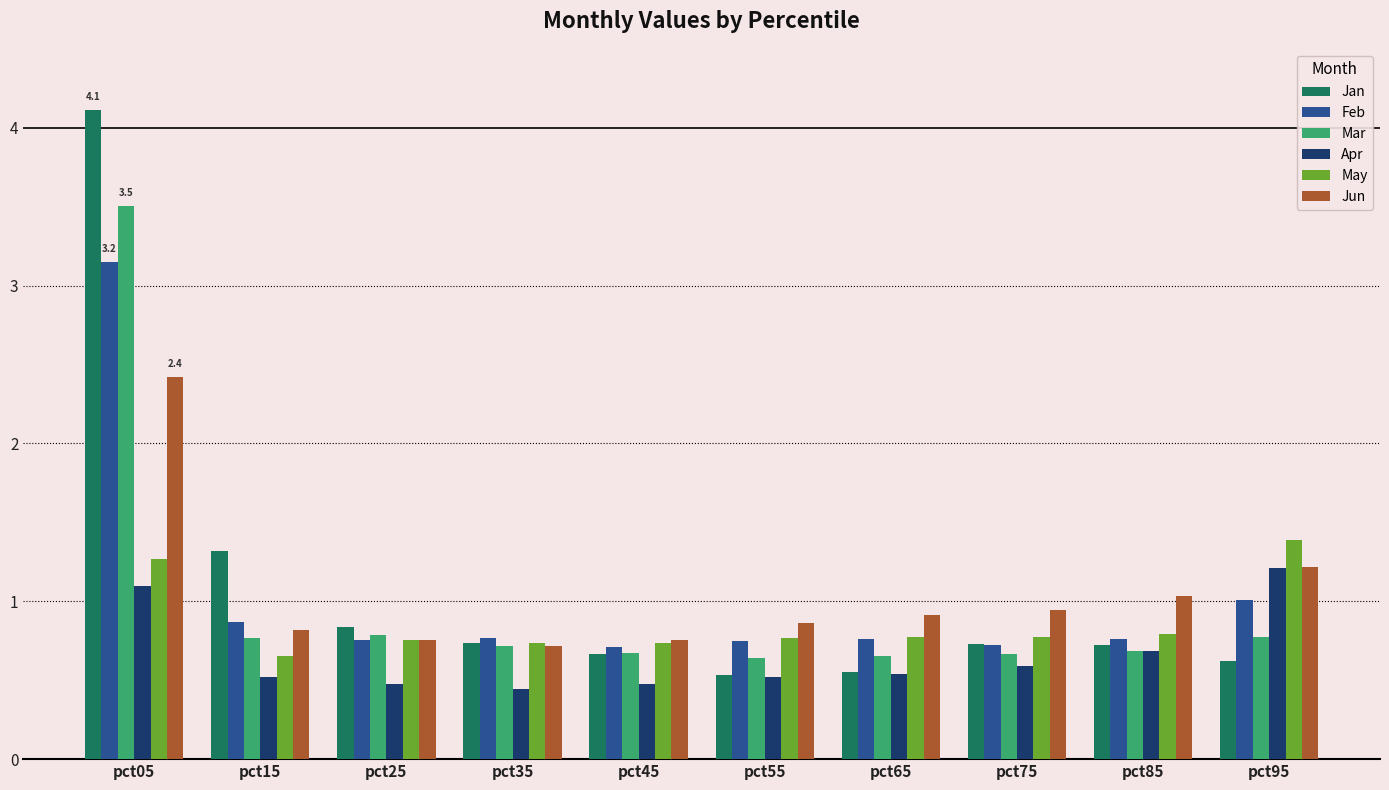

What is the spread (max minus min) of values at pct85?

0.3